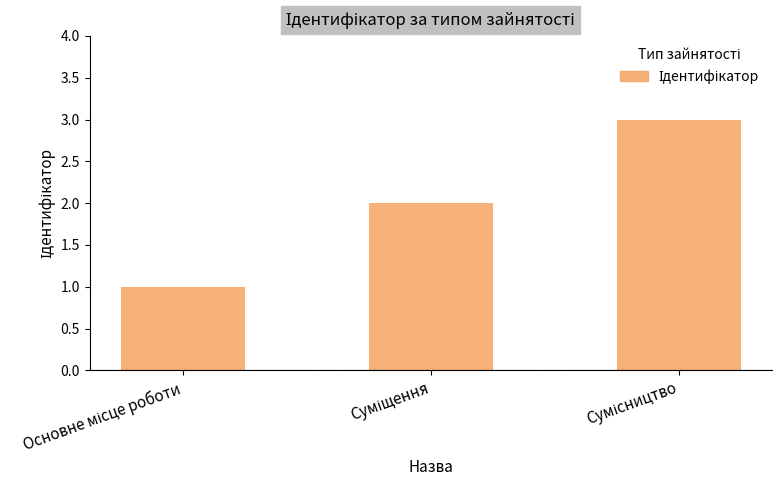

How many distinct data groups are displayed?

1